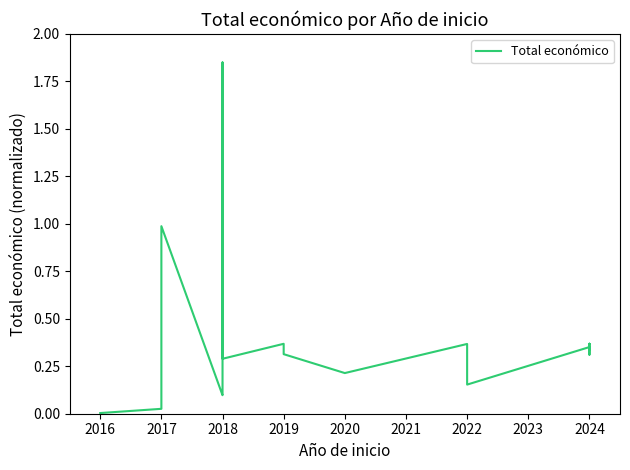

Is it true that the value at 2020 is 0.1?

False